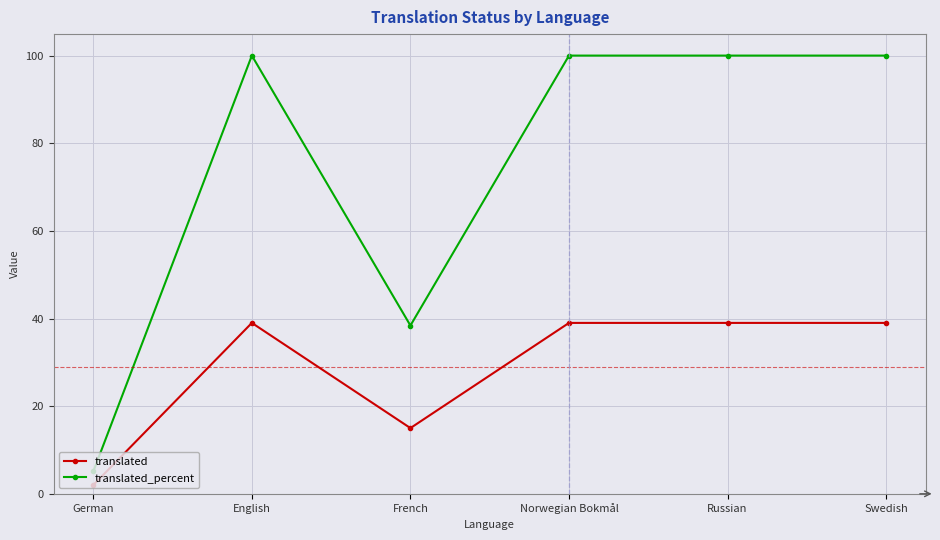

Where is the first local minimum for translated?

French